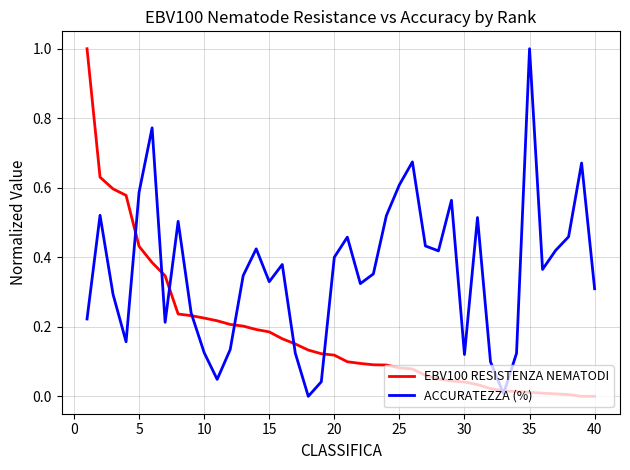

What is the maximum value for EBV100 RESISTENZA NEMATODI?

1.0